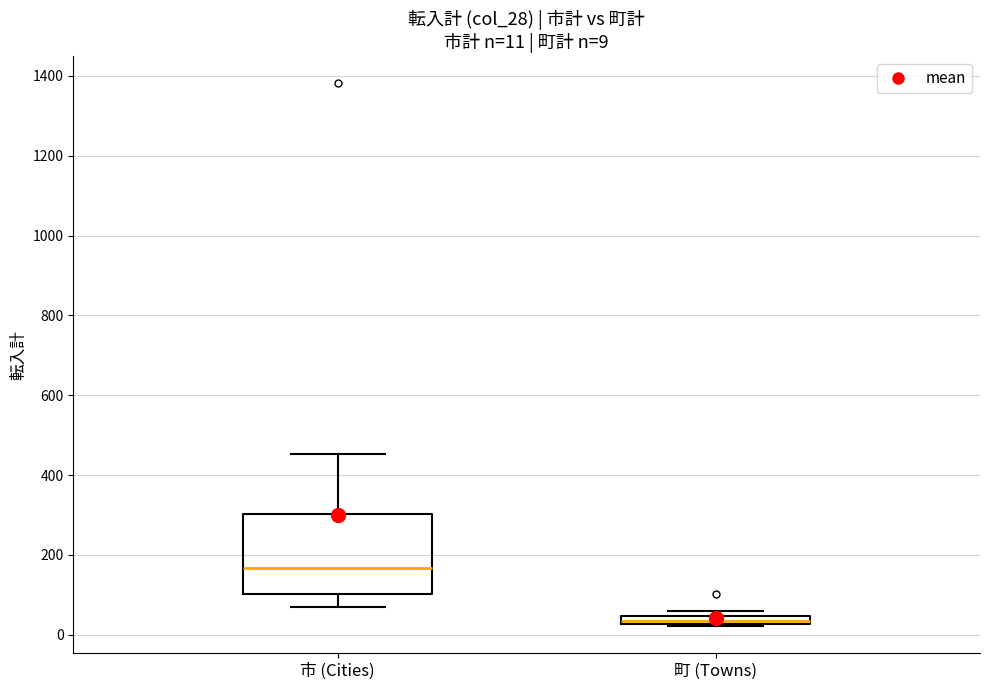

Which box is the tallest, from its lower edge to its upper edge?

市 (Cities)